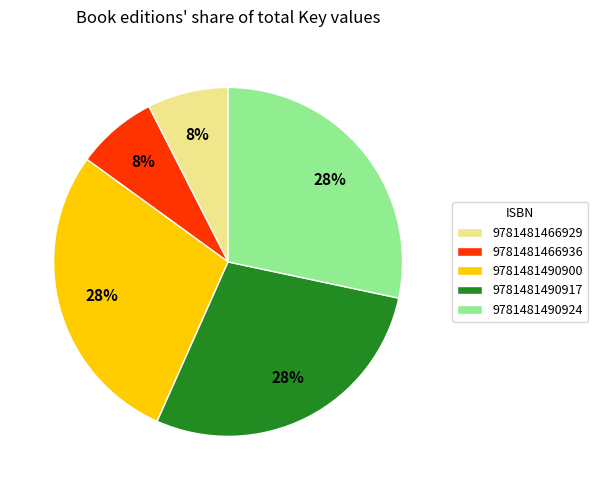

To the nearest percent, what is the average slice percentage?

20%